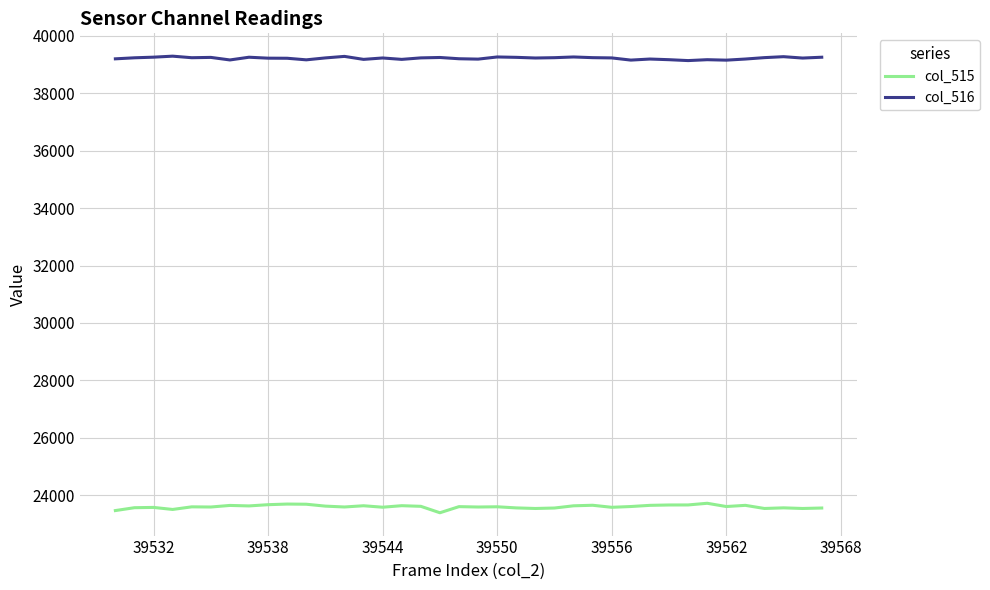

Which series has the largest total across all categories?

col_516